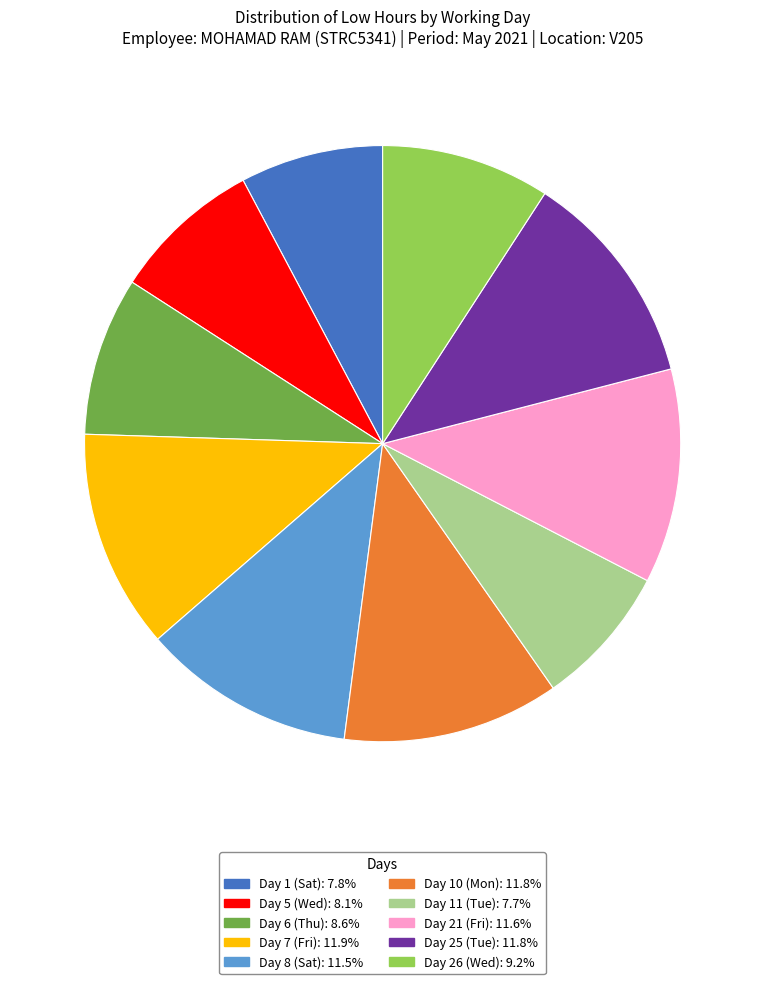

How many segments does this pie chart have?

10